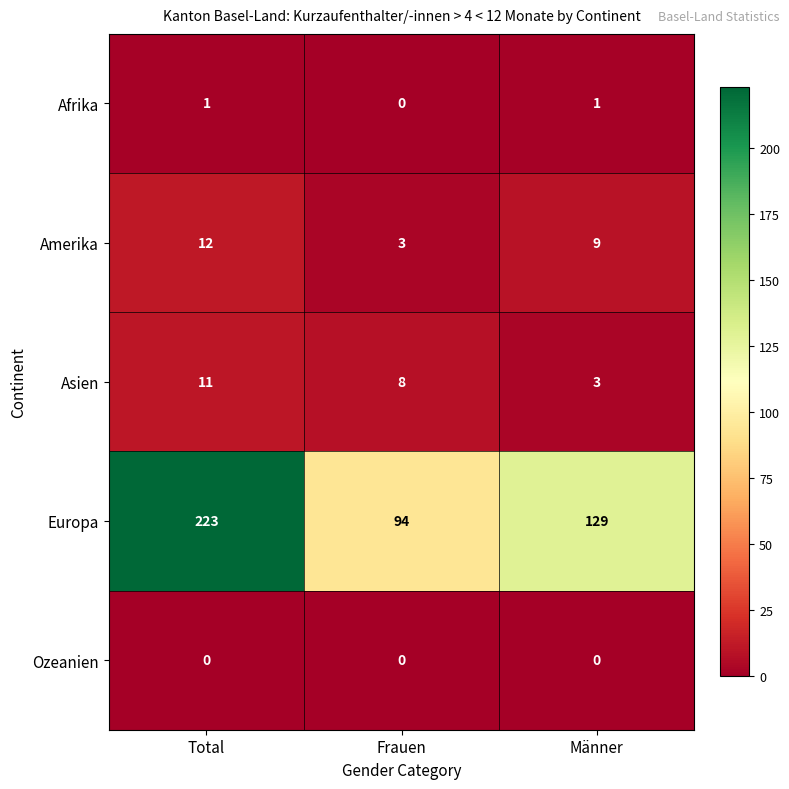

At which label does Amerika first exceed 9?

Total